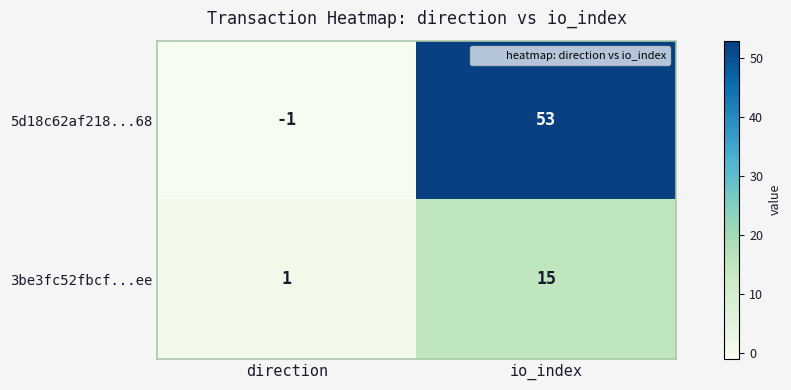

What is the greatest value displayed?

53